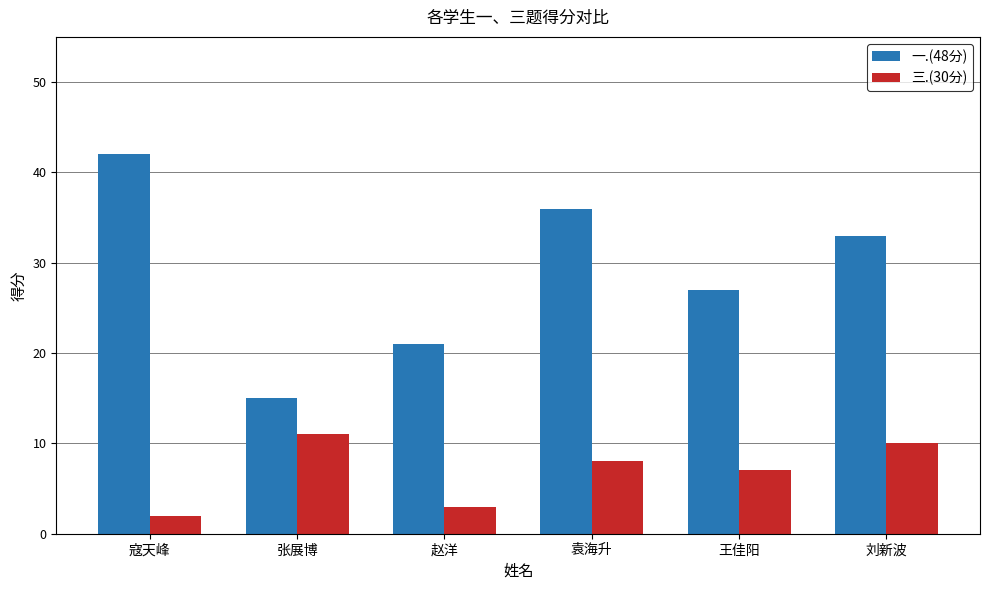

What is the difference between the maximum and minimum values in the 一.(48分) series?

27